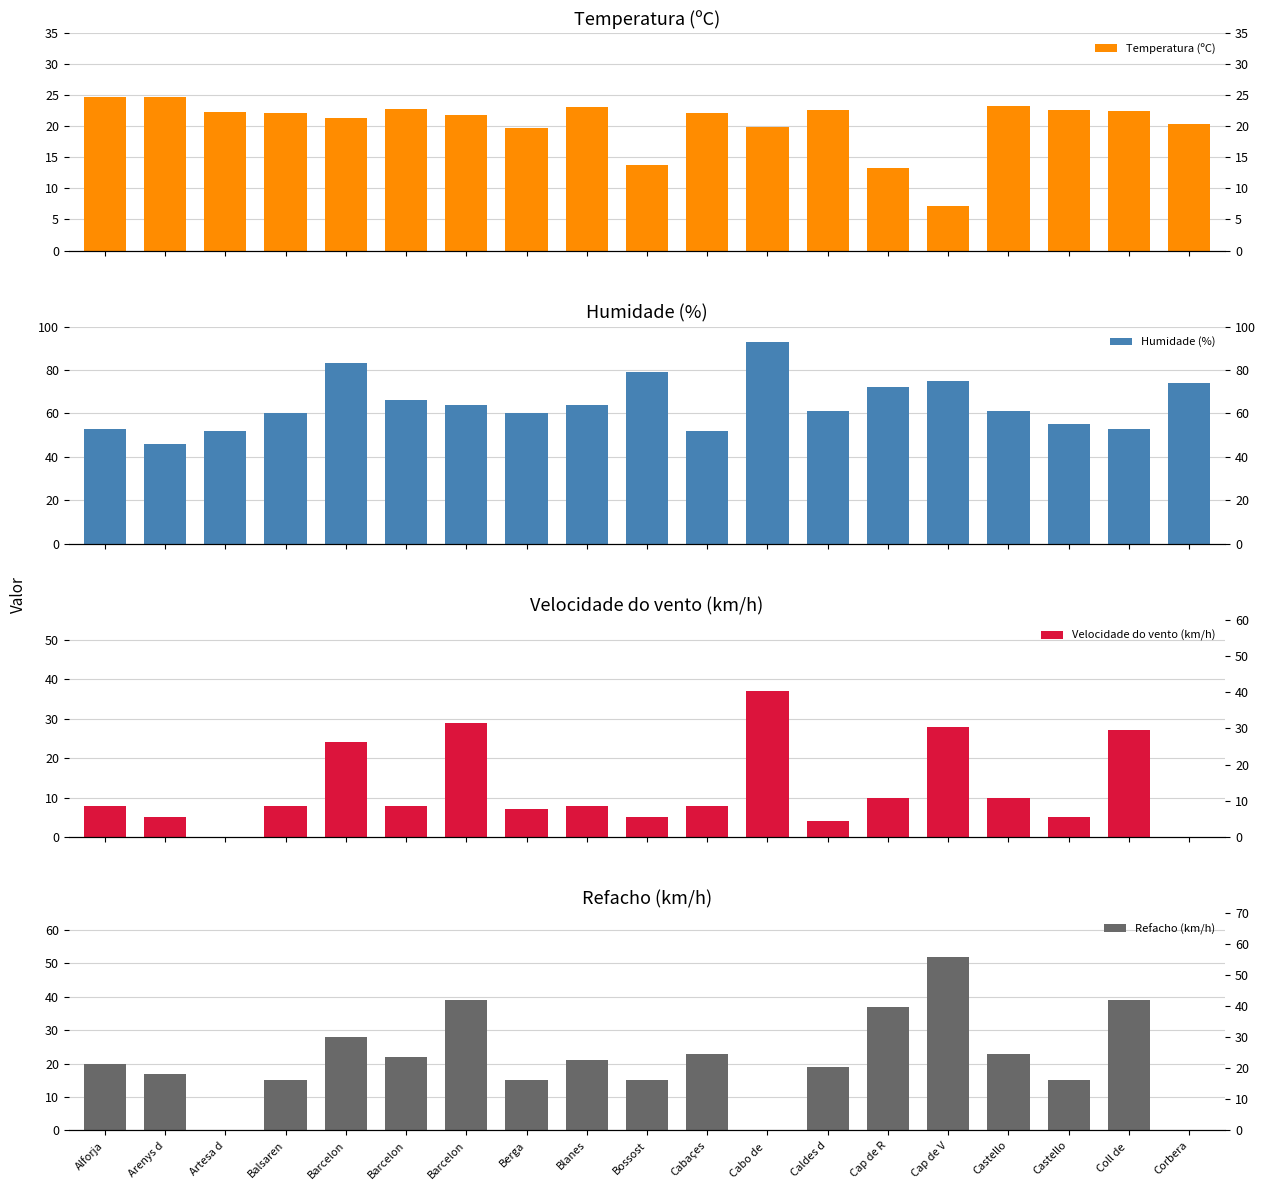

Are the bars grouped side by side (vs. stacked)?

Yes